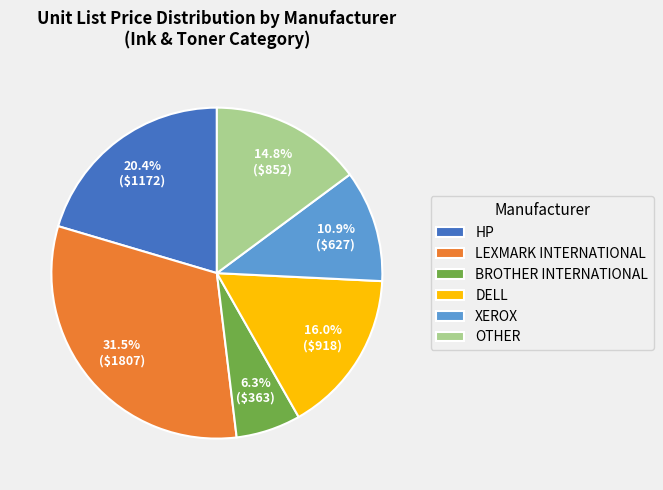

How many slices are in this pie chart?

6